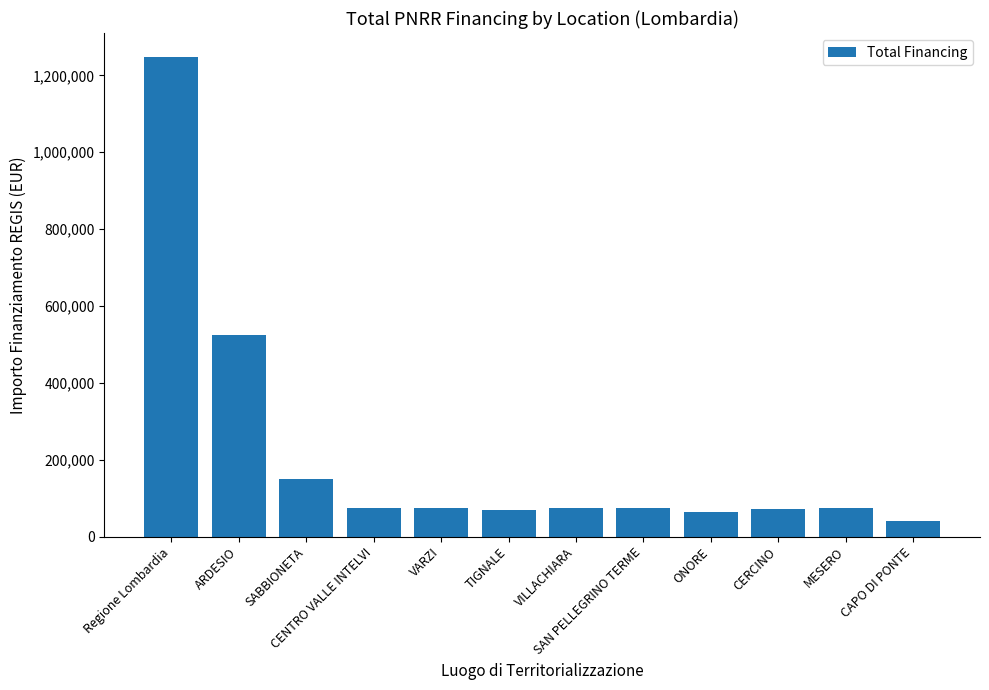

What is the ratio of the value at CAPO DI PONTE to the value at MESERO?

0.5